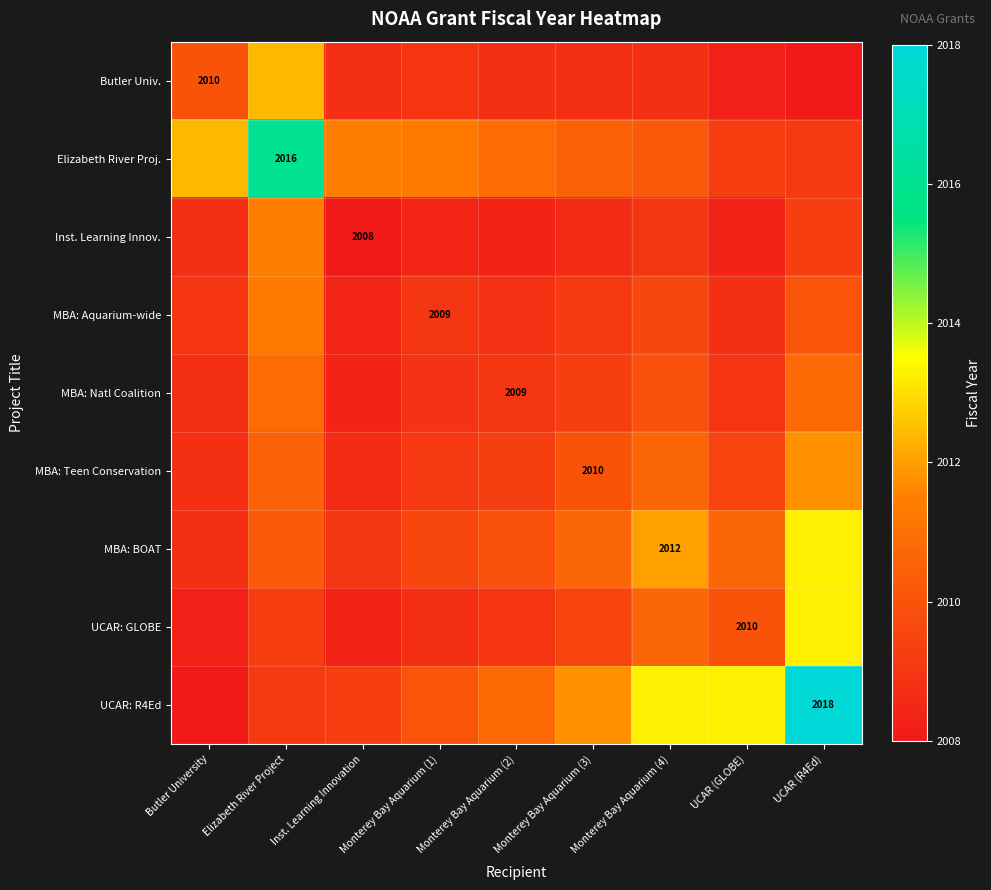

What is the difference between the second highest and second lowest values in the UCAR: GLOBE series?

2.2